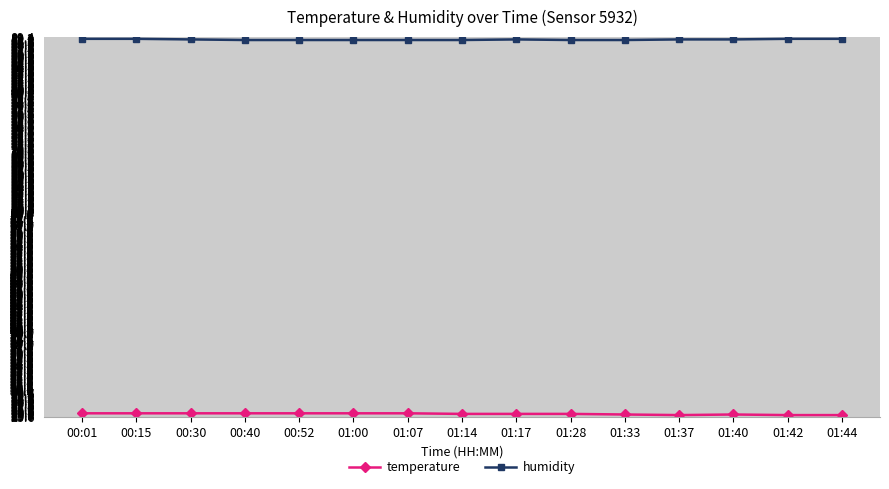

What is the spread (max minus min) of values at 01:17?

62.9